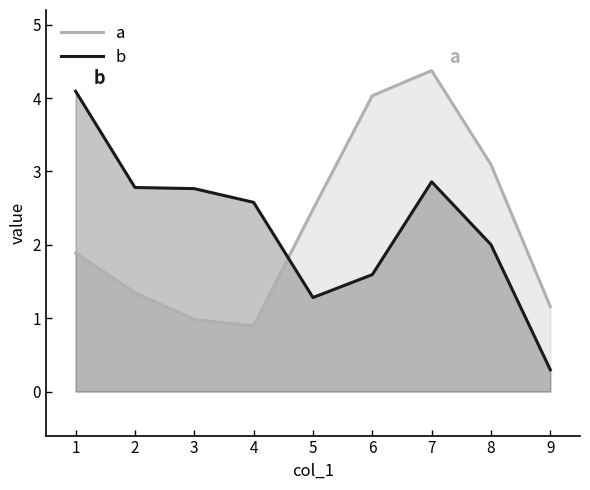

What is the value of the b point at the 3rd from the left?

2.8